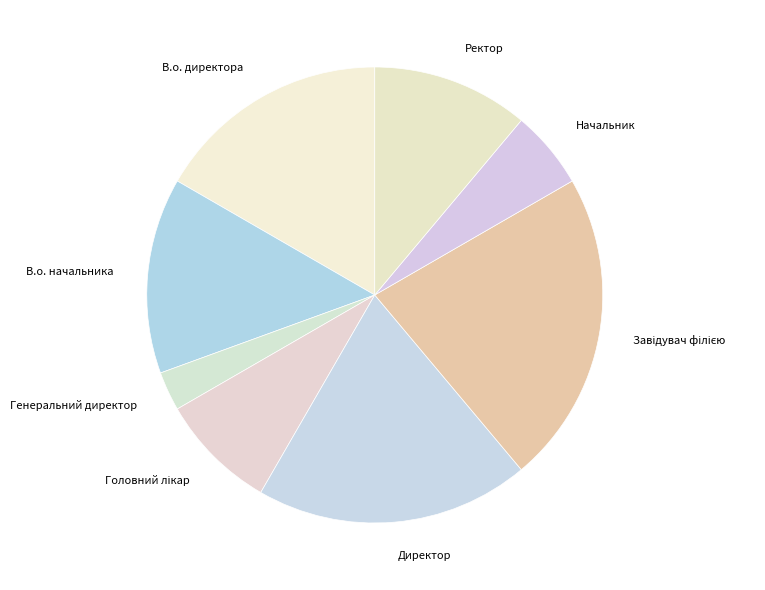

Combined, do Генеральний директор and Ректор account for over 50%?

No